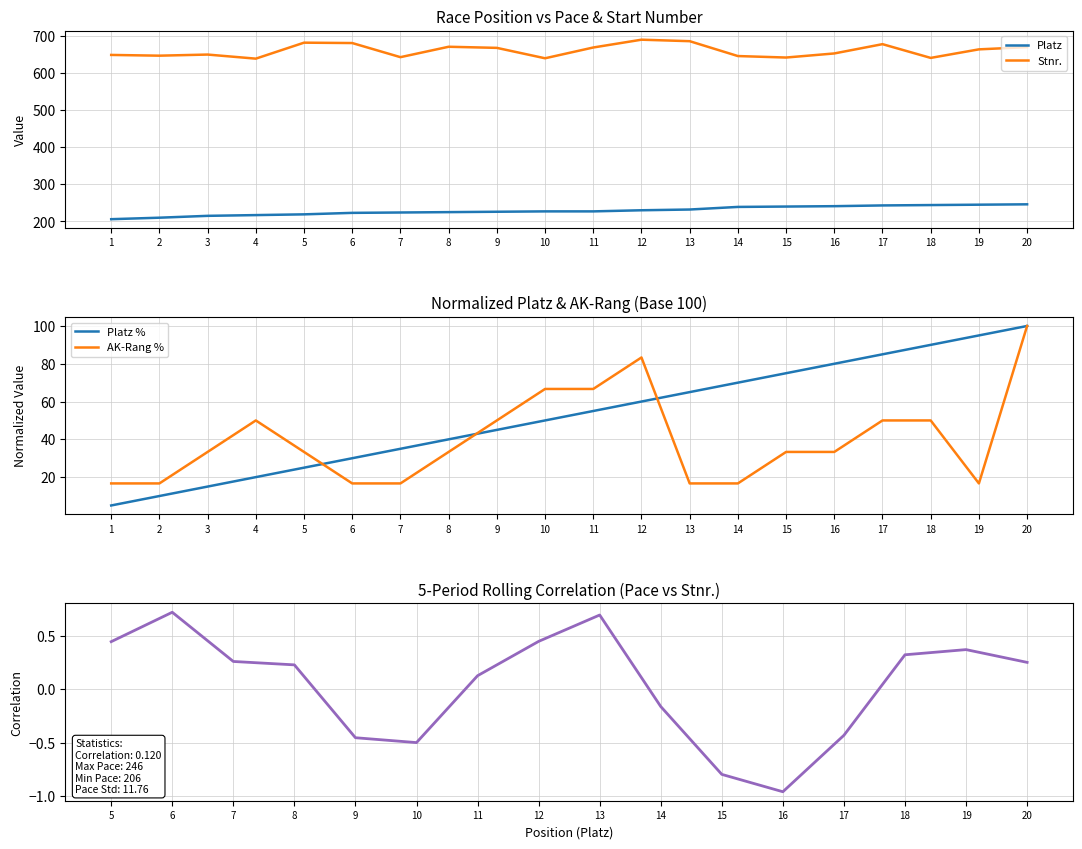

True or false: Platz has more than 2 interior local peaks.

False